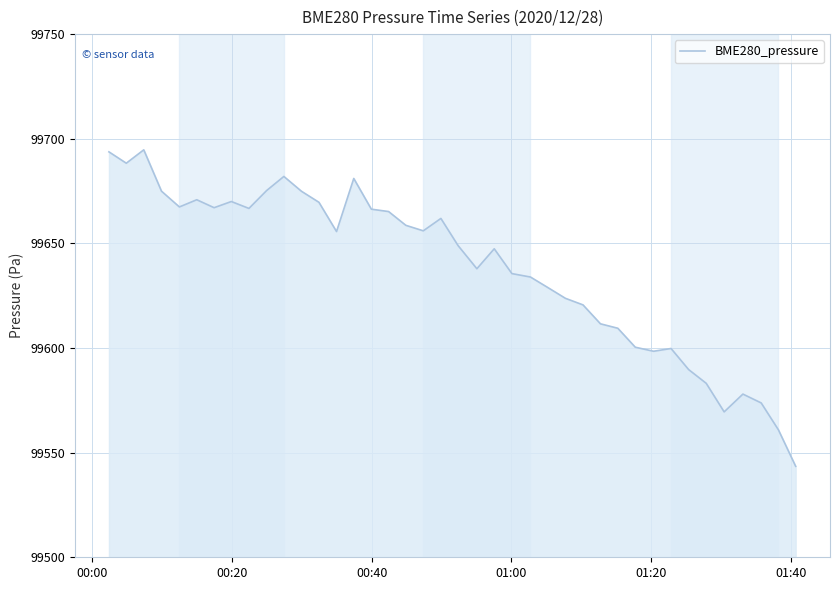

What is the maximum value shown in the chart?

99694.7